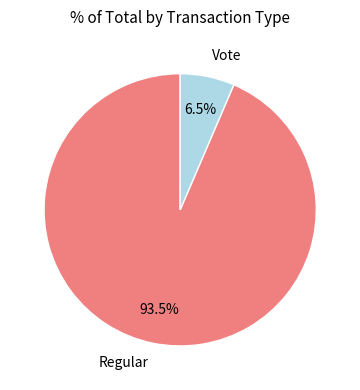

How many slices are in this pie chart?

2